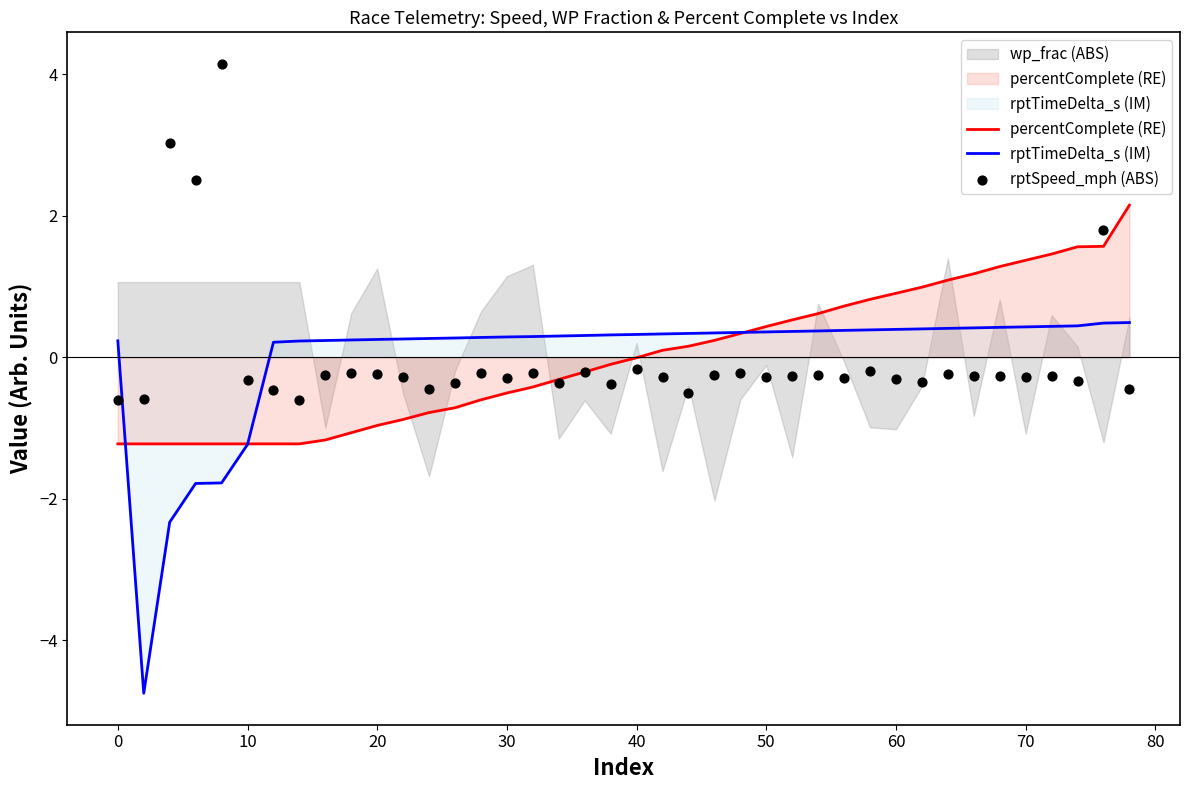

Which series has the largest Y range (max minus min)?

rptTimeDelta_s (IM)